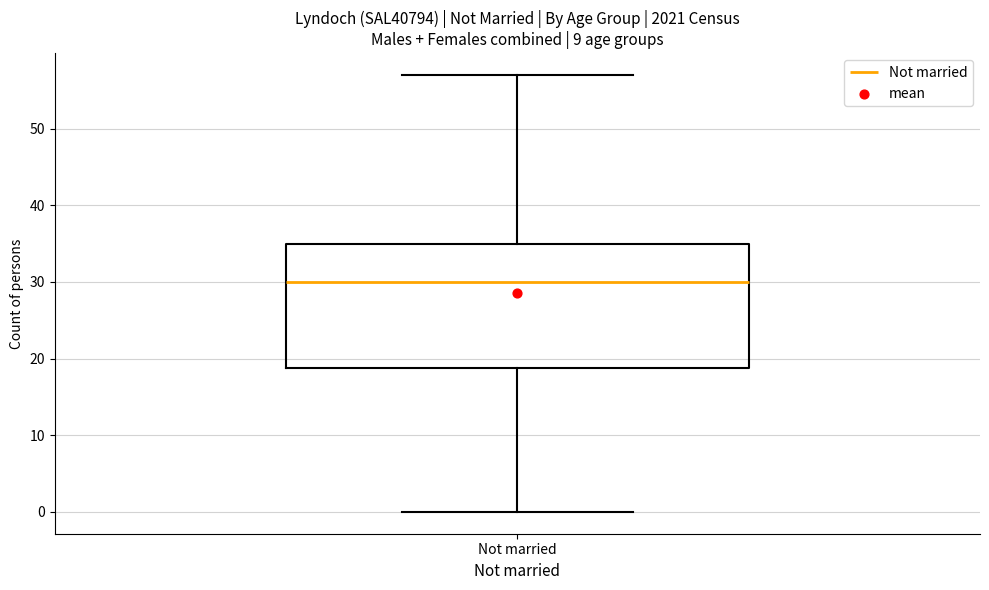

Transcribe this box plot: give where the median line is, the range the box spans, and where the two whiskers end, as read against the y-axis. The values are not printed on the chart, so give them approximately, as read against the axis.

median 30, box 19 to 35, whiskers 0 to 57